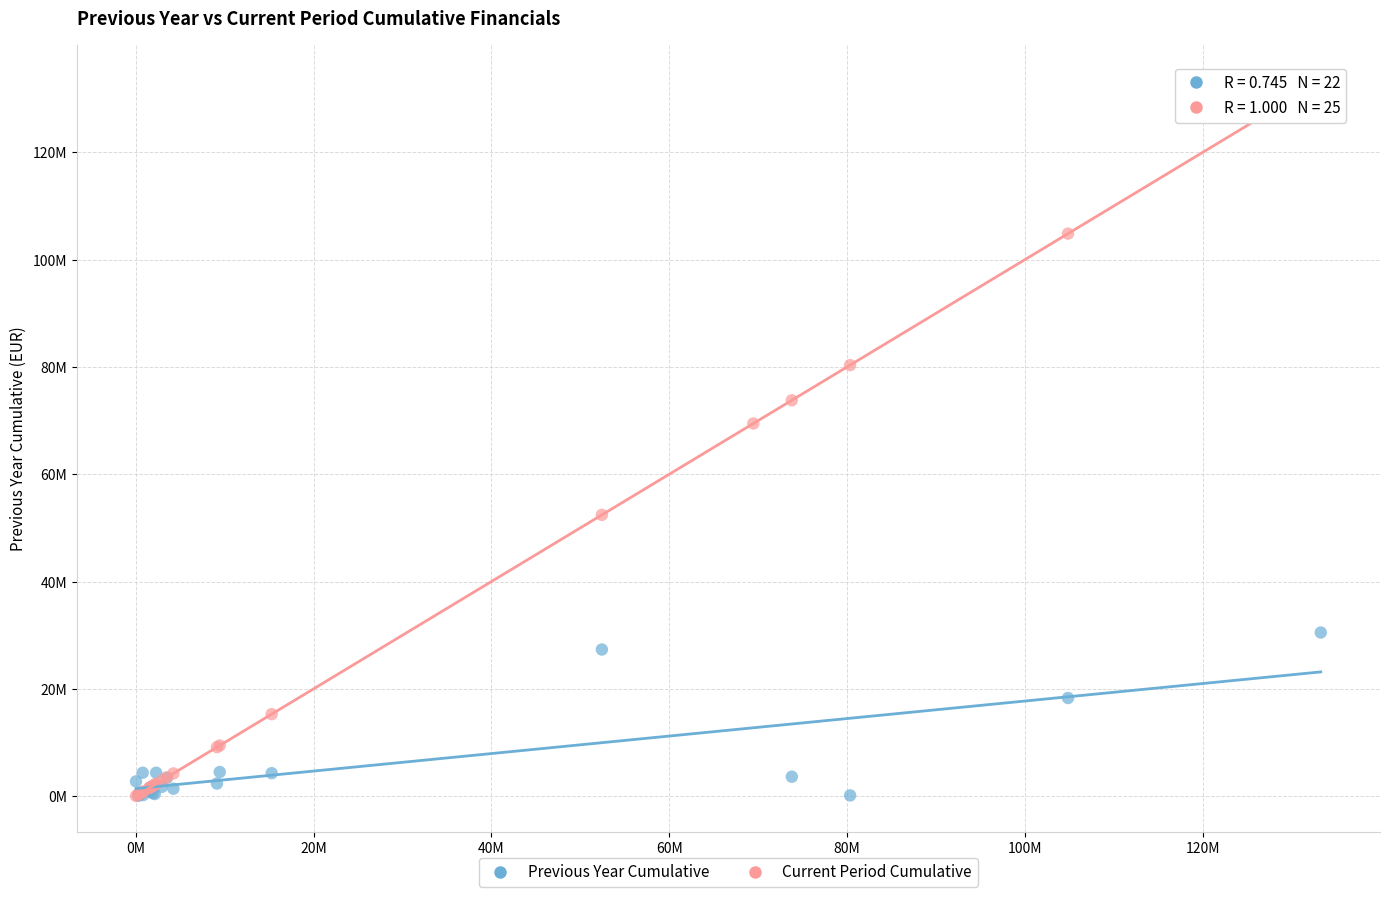

Which series contains the highest Y value?

Current Period Cumulative